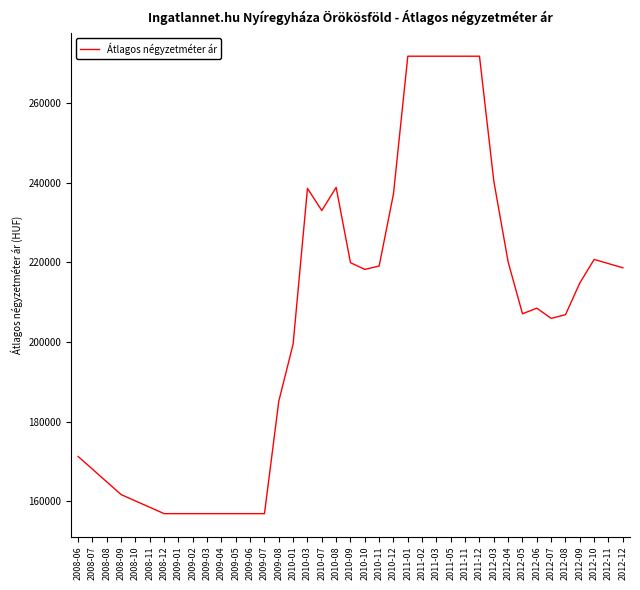

What is the maximum value shown in the chart?

271818